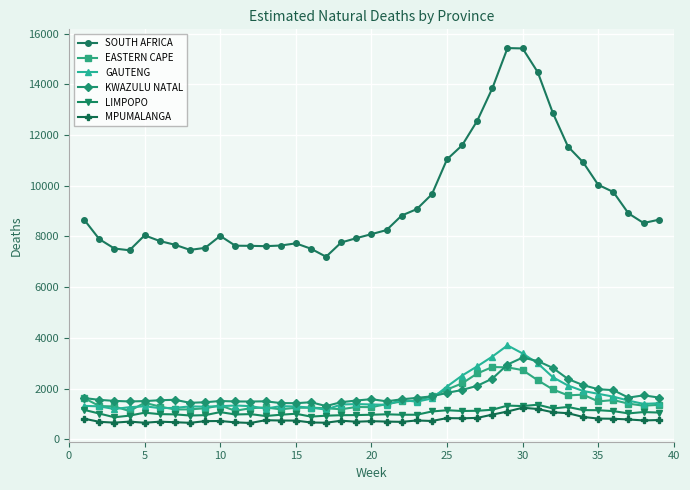

What is the difference between the second highest and second lowest values in the MPUMALANGA series?

545.2